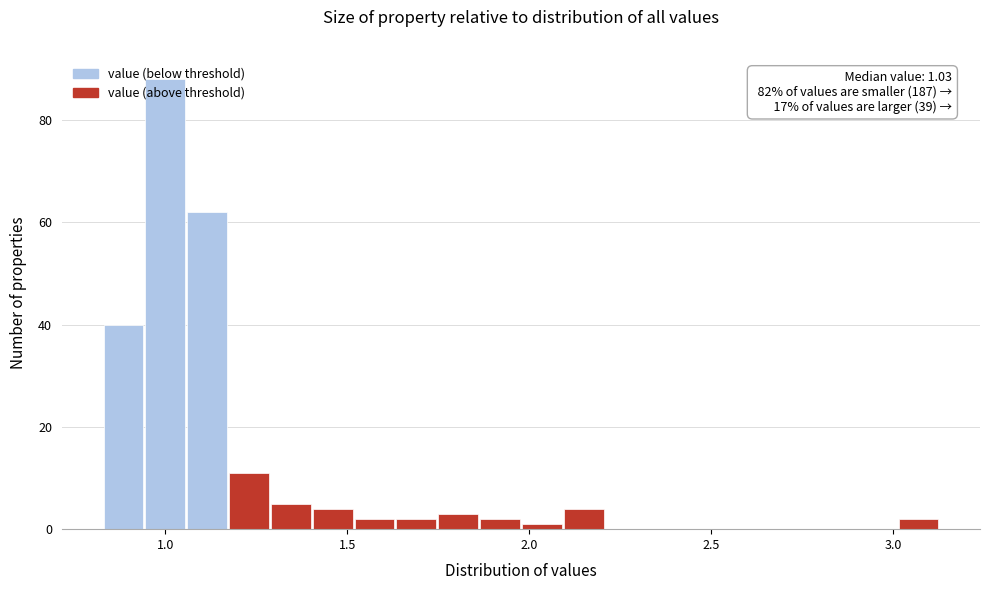

Around what value on the x-axis is the tallest bar? Give the approximate position of its centre, as read against the axis.

1.00